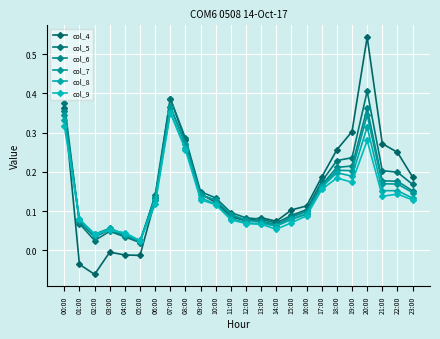

Is it true that col_9 equals 0.2 at 17:00?

True